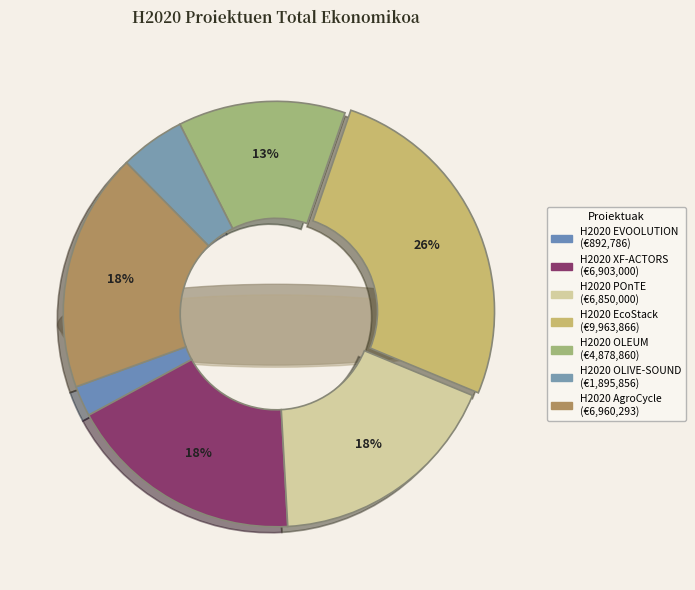

The H2020 OLEUM slice represents 13% of the pie. True or false?

True